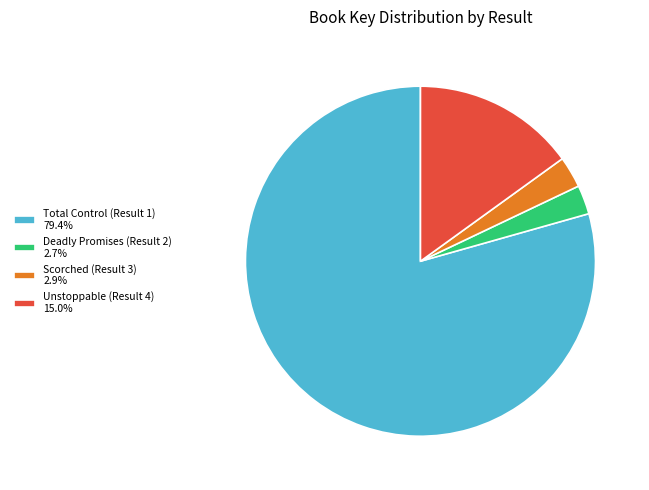

Approximately how many times larger is the value at Unstoppable (Result 4) 15.0% compared to Scorched (Result 3) 2.9%?

5.2